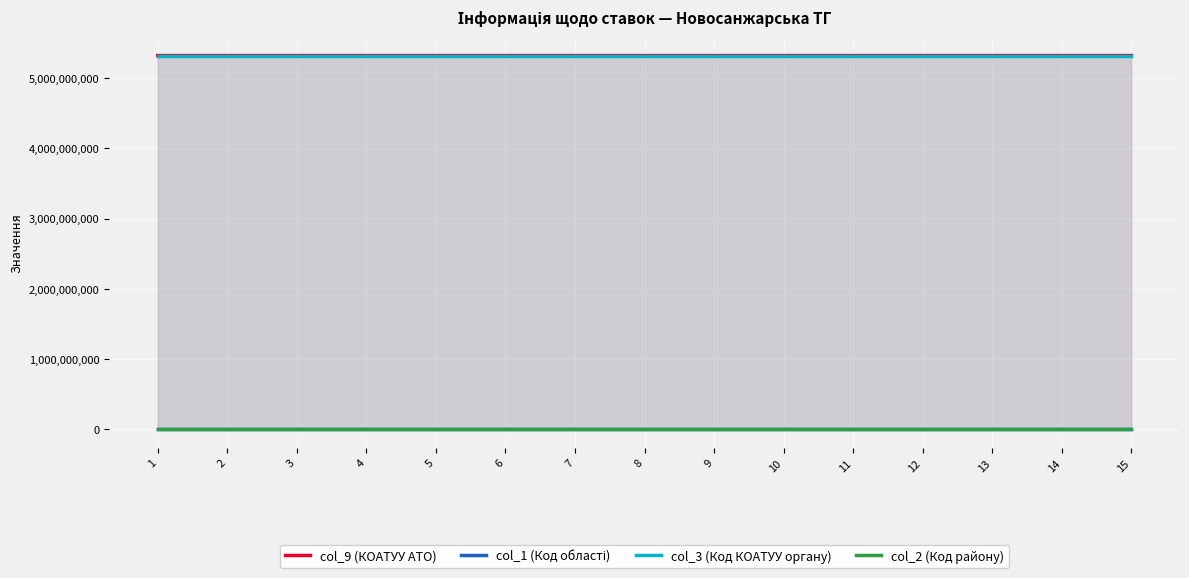

What is the highest value of the col_2 (Код району) series?

21